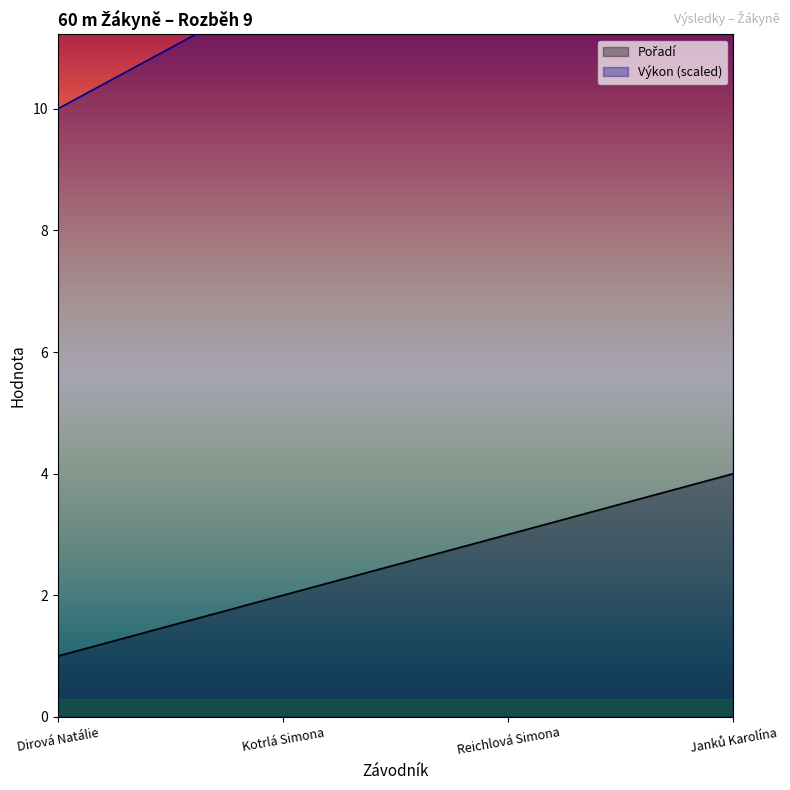

What is the label of the 2nd point from the right?

Reichlová Simona